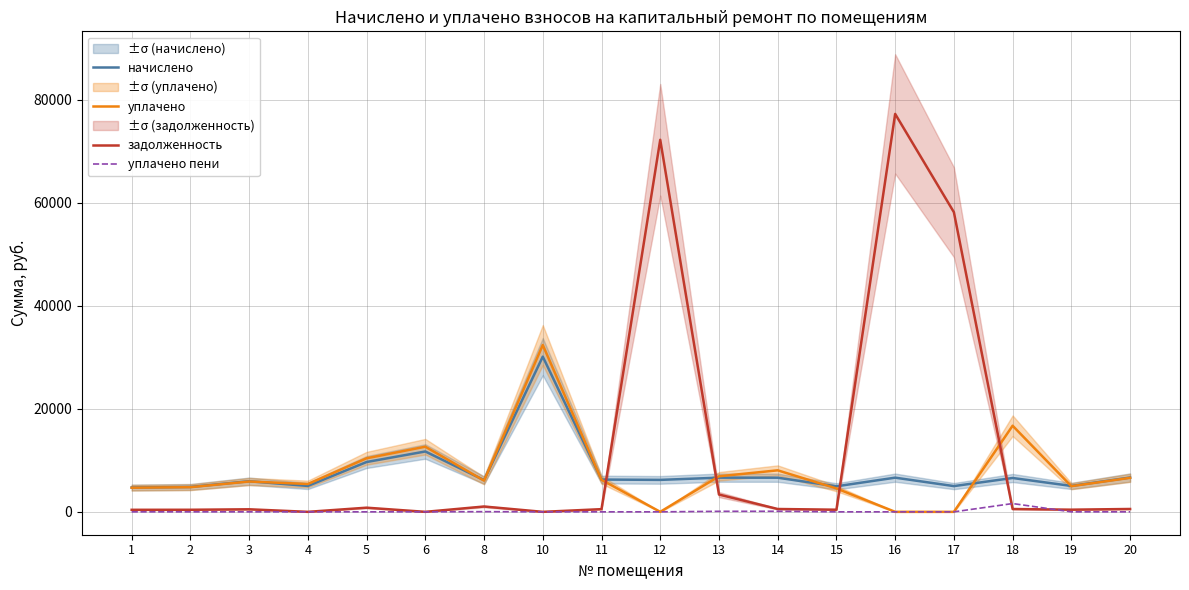

Reading left to right, list all the values displayed in this chart.

начислено: 1=4723.3	2=4827.1	3=5938.1	4=5026.9	5=9670.3	6=11716.3	8=6161.9	10=30121.8	11=6265.7	12=6201.8	13=6633.4	14=6625.3	15=4955.0	16=6633.4	17=4995.0	18=6569.4	19=5026.9	20=6657.4
уплачено: 1=4683.1	2=4786.1	3=5887.6	4=5403.1	5=10393.9	6=12640.3	8=6057.0	10=32375.7	11=6212.4	12=0.0	13=6898.8	14=8056.0	15=4542.1	16=0.0	17=0.0	18=16712.9	19=4984.1	20=6600.7
задолженность: 1=393.6	2=402.3	3=494.8	4=0.0	5=805.9	6=0.0	8=1033.5	10=0.0	11=522.1	12=72208.6	13=3359.1	14=552.1	15=412.9	16=77233.3	17=58157.7	18=547.5	19=418.9	20=554.8
уплачено пени: 1=0.0	2=0.0	3=0.0	4=0.0	5=0.0	6=3.0	8=35.6	10=0.0	11=0.0	12=0.0	13=101.2	14=113.5	15=0.0	16=0.0	17=0.0	18=1609.2	19=0.0	20=0.0